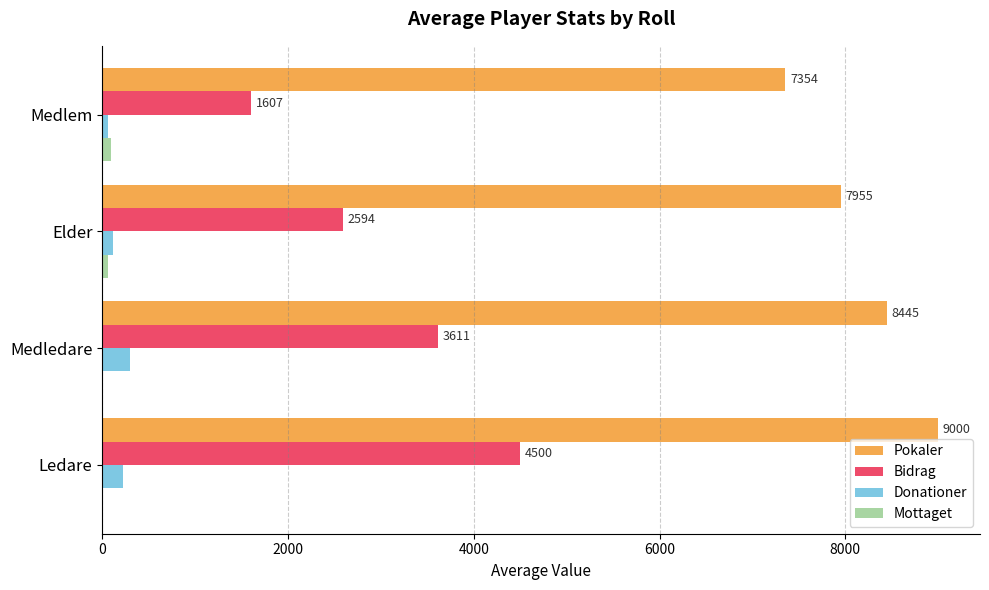

How many distinct data groups are displayed?

4